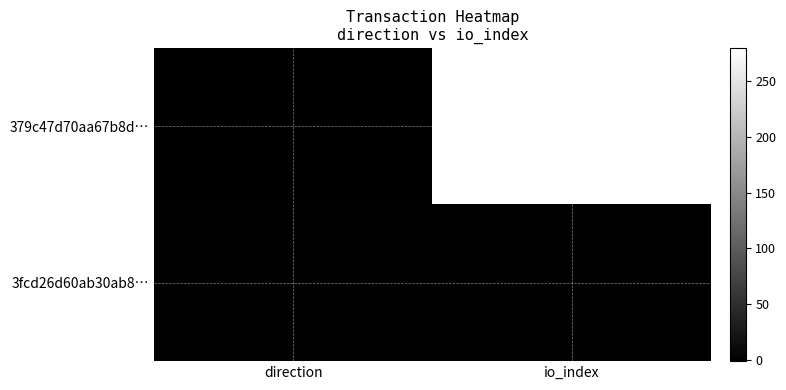

Rank the series at direction from highest to lowest value.

3fcd26d60ab30ab8…, 379c47d70aa67b8d…